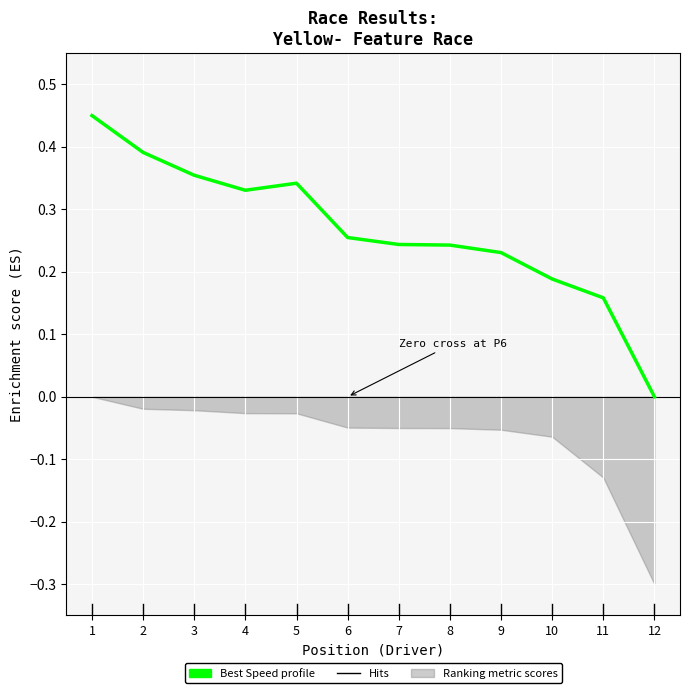

Which label corresponds to the smallest value in the chart?

12